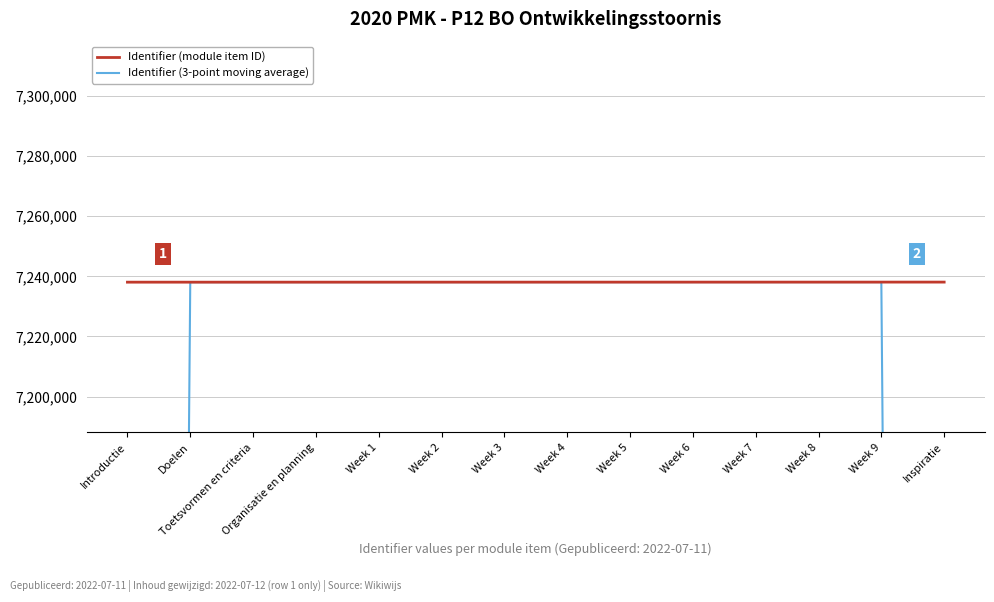

How many lines are shown in the chart?

2